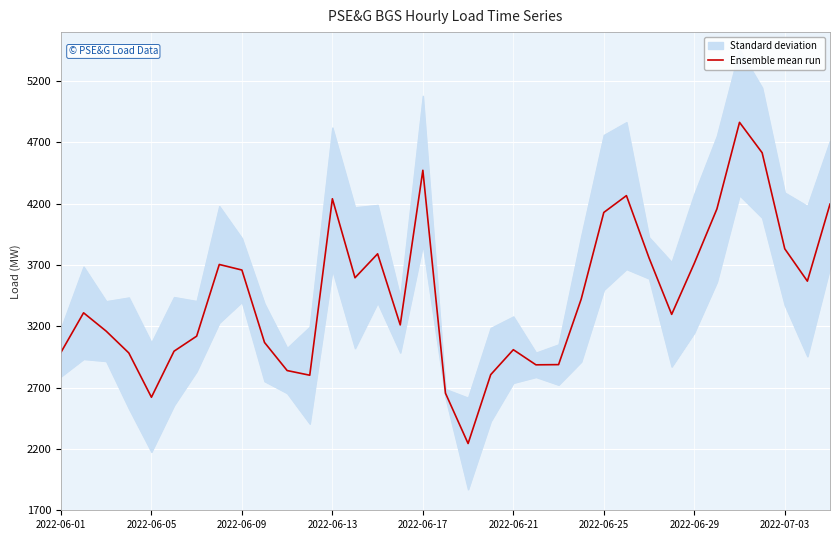

The value at 2022-06-01 is 2988.0. True or false?

True